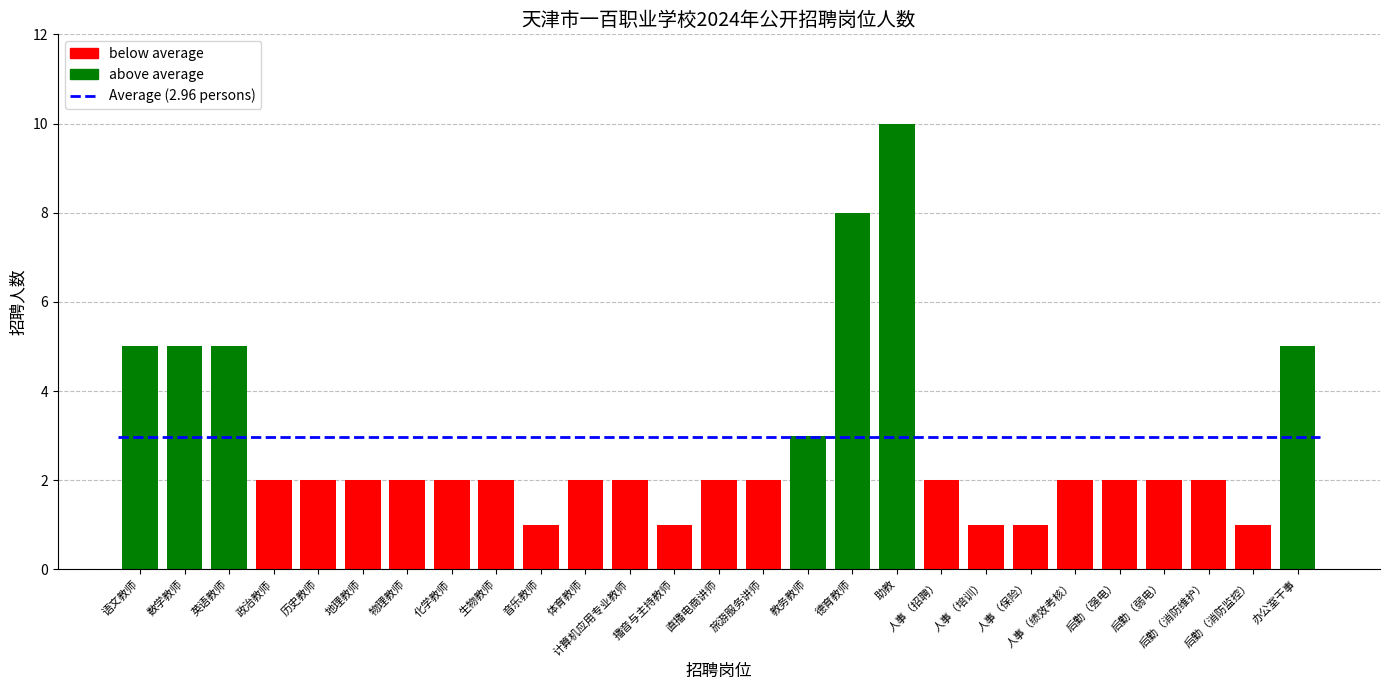

Reading left to right, extract all data points from this chart.

语文教师=5	数学教师=5	英语教师=5	政治教师=2	历史教师=2	地理教师=2	物理教师=2	化学教师=2	生物教师=2	音乐教师=1	体育教师=2	计算机应用专业教师=2	播音与主持教师=1	直播电商讲师=2	旅游服务讲师=2	教务教师=3	德育教师=8	助教=10	人事（招聘）=2	人事（培训）=1	人事（保险）=1	人事（绩效考核）=2	后勤（强电）=2	后勤（弱电）=2	后勤（消防维护）=2	后勤（消防监控）=1	办公室干事=5